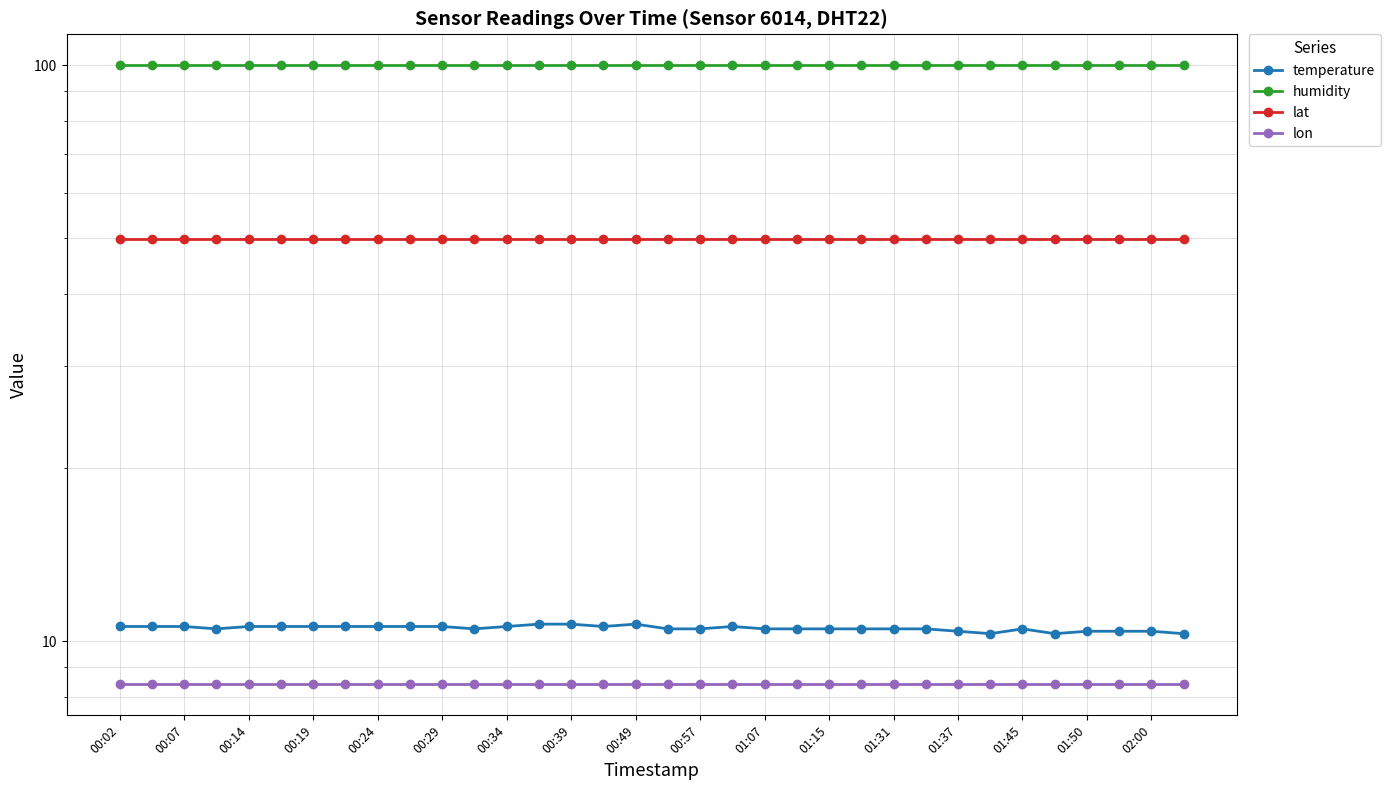

Is it true that lat equals 70.0 at 17?

False